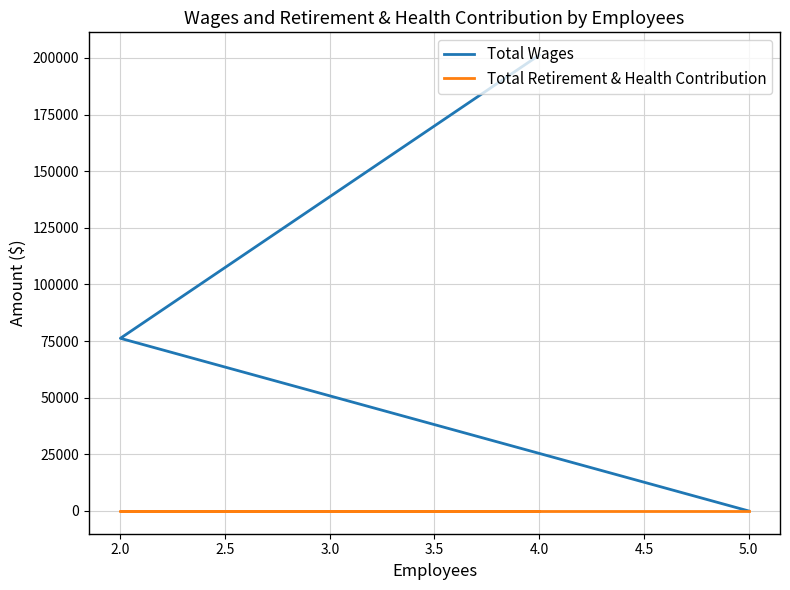

Between 2.0 and 5.0, which series saw the biggest shift?

Total Wages